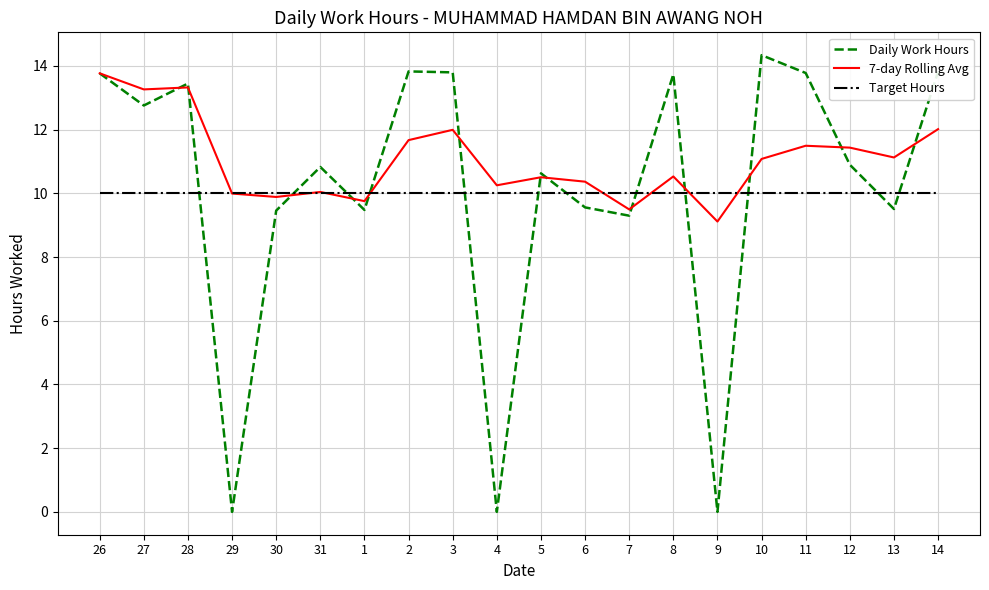

What position from the right is 29?

17